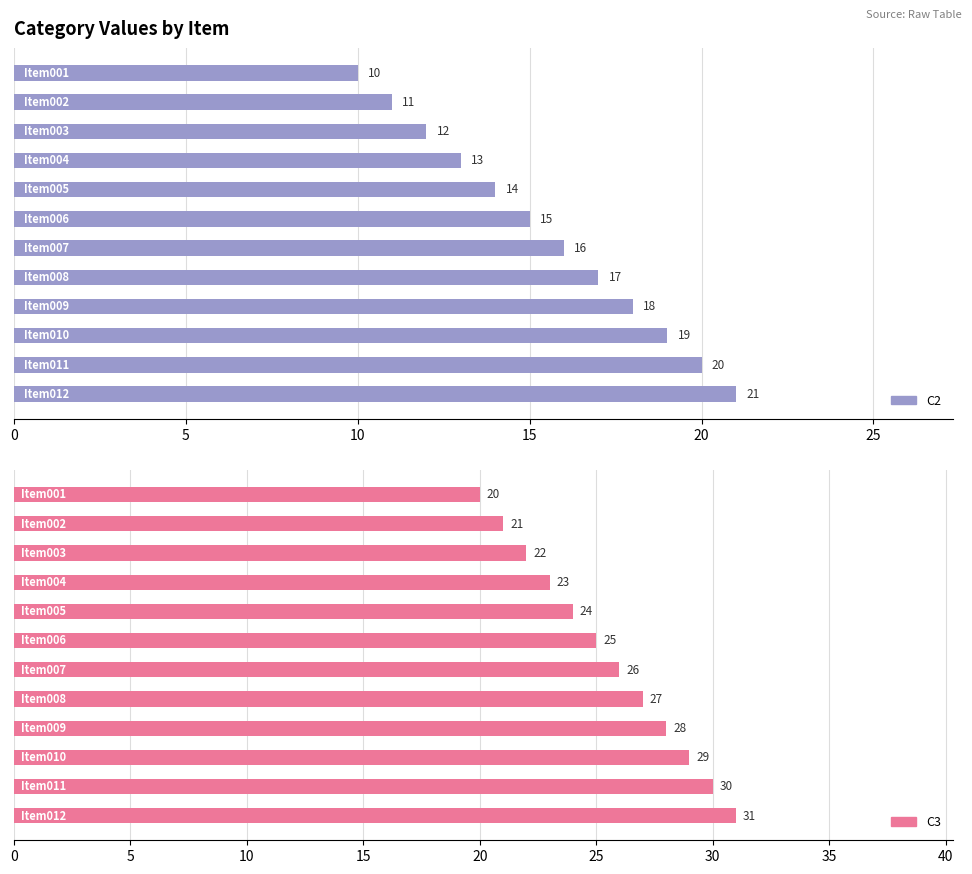

What is the average value of the C2 series?

16